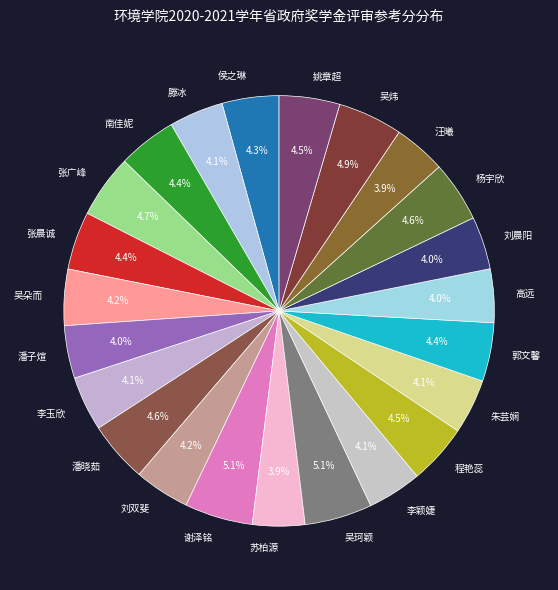

Is there any slice that represents more than half of the pie?

No